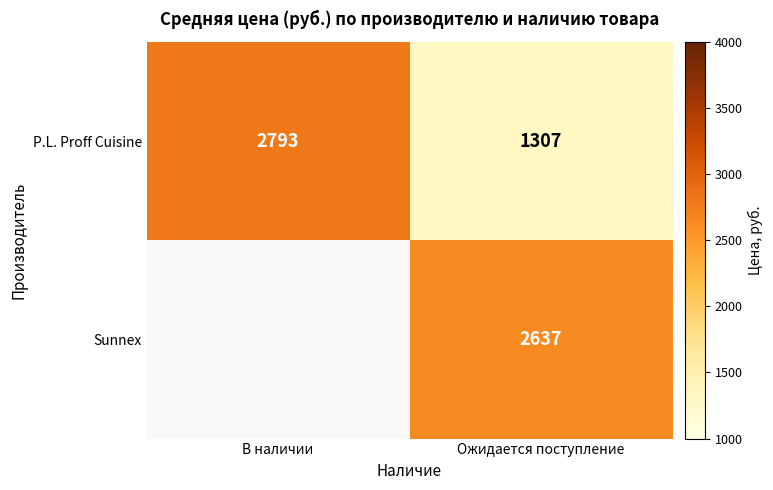

How many series are shown in this chart?

2